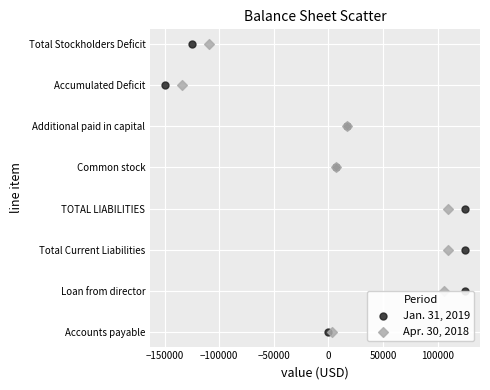

What are all the series names shown in the legend?

Jan. 31, 2019, Apr. 30, 2018